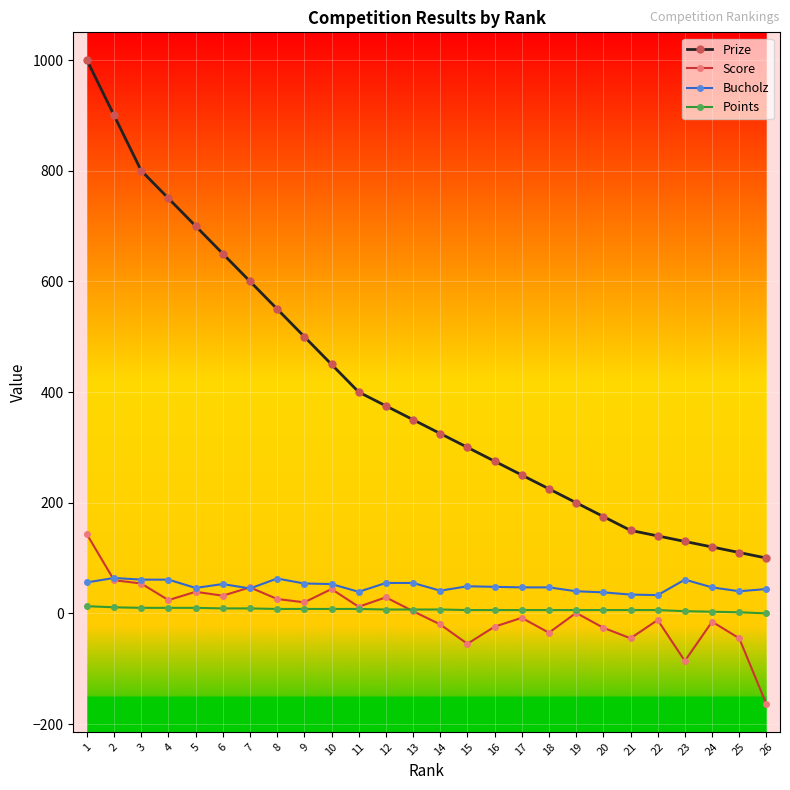

True or false: Score has more than 0 interior local peaks.

True